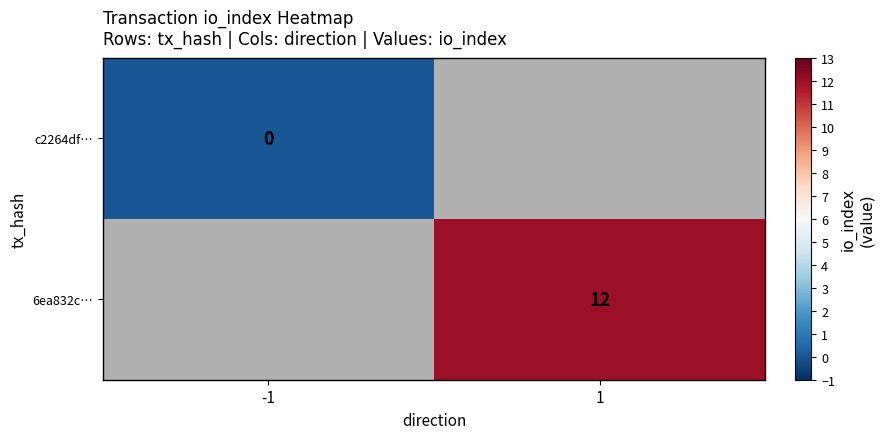

Is the value of c2264df… at -1 greater than the value of 6ea832c… at 1?

No